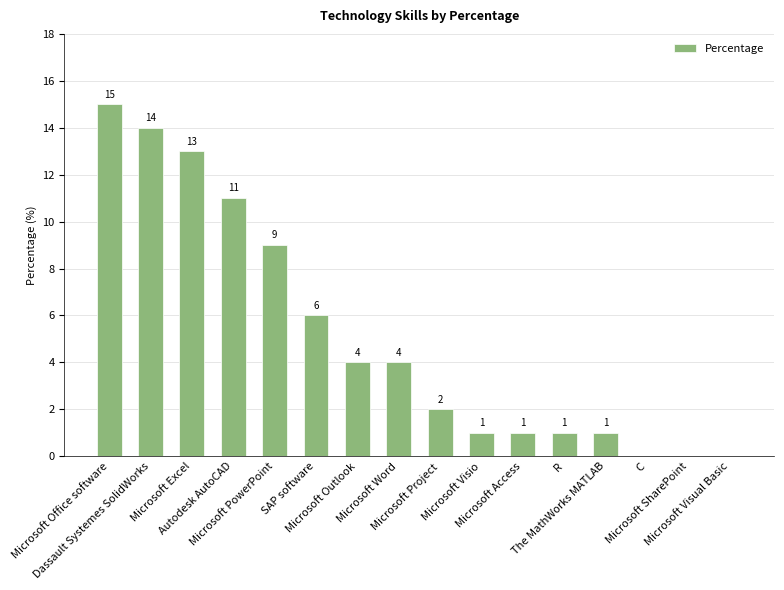

What is the maximum value shown in the chart?

15